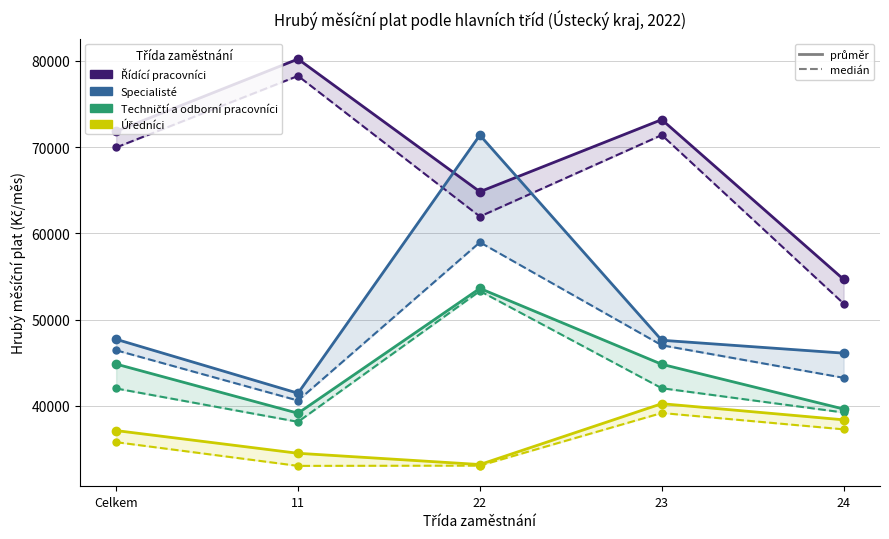

What is the sum of the Techničtí a odborní pracovníci values at Celkem and 11?

83996.8